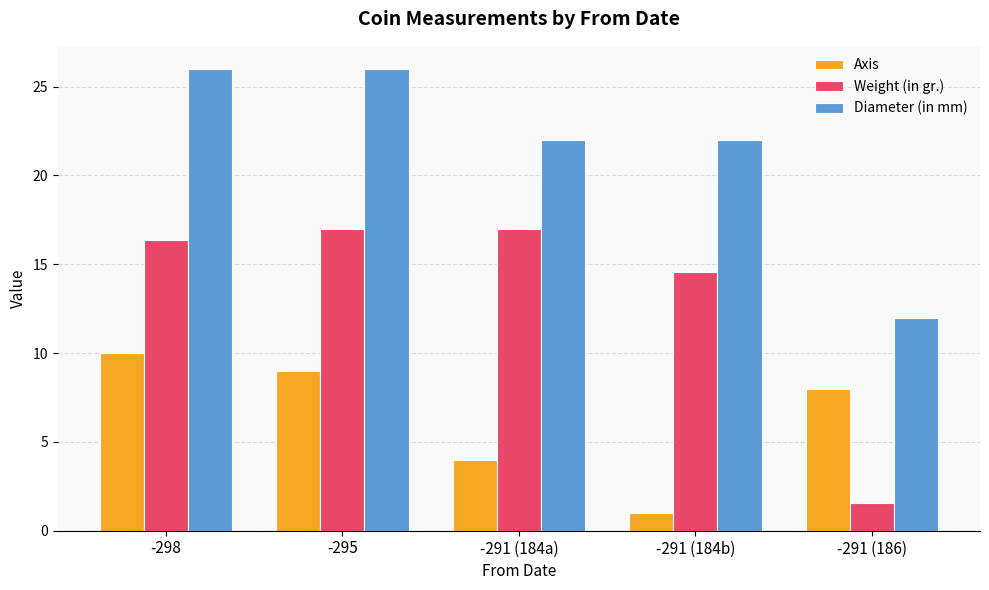

What is the value of the Axis bar at the 4th from the left?

1.0